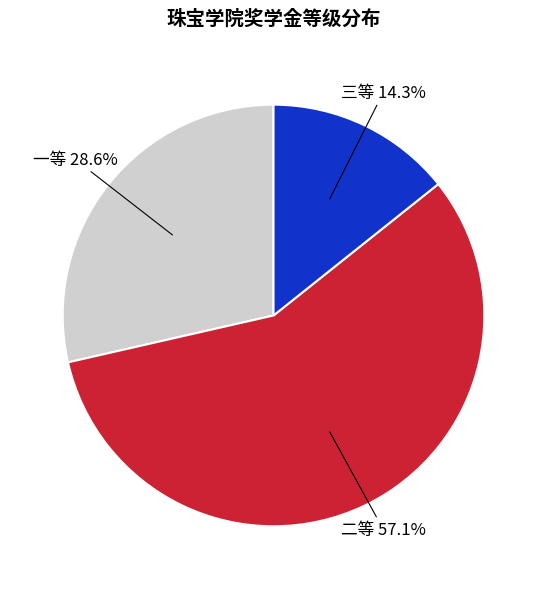

What percentage is NOT represented by 二等?

42.9%